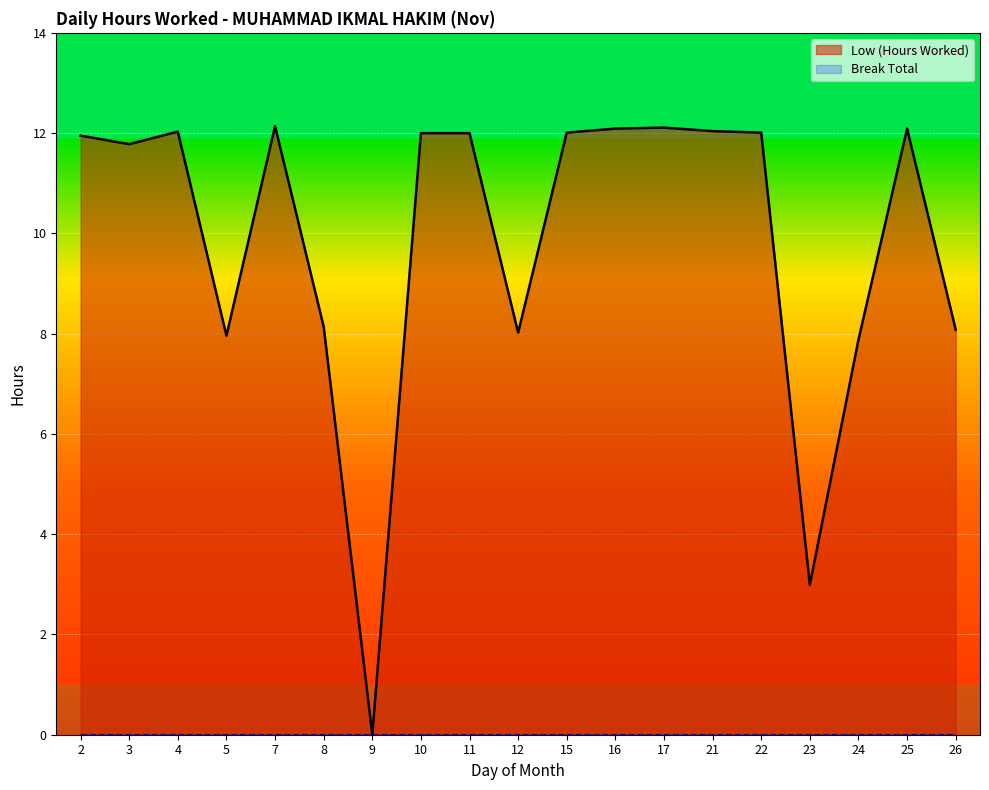

At which label is the value closest to 6?

24